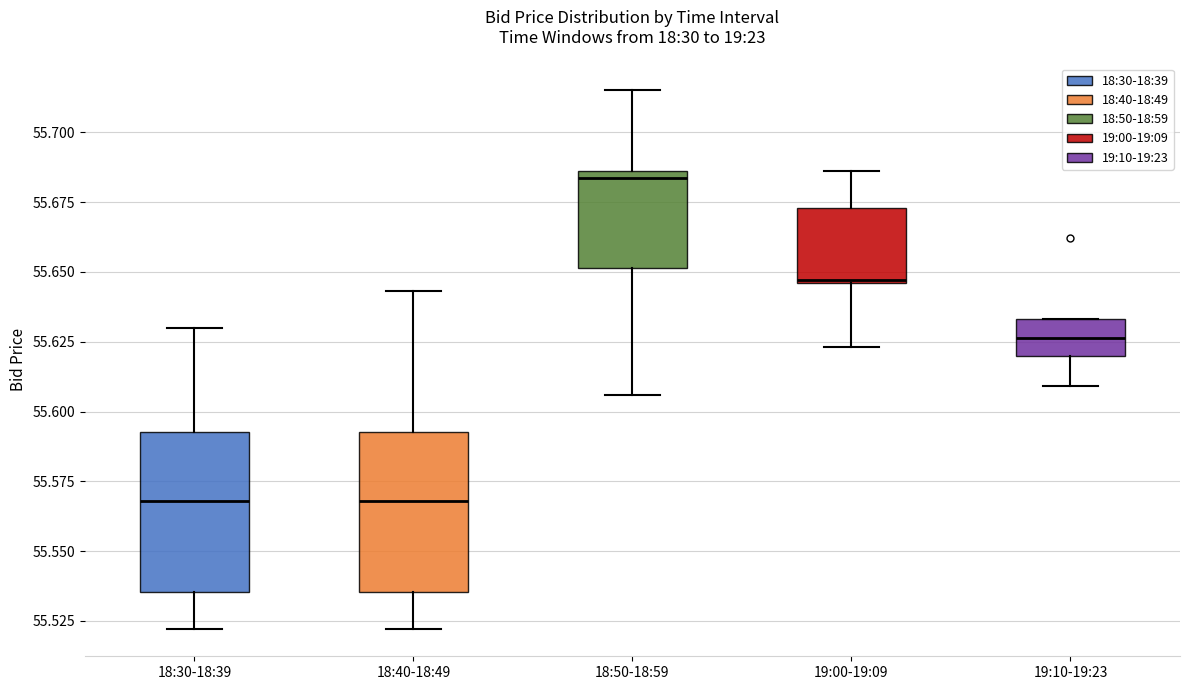

Where is the lower edge of the box for 19:10-19:23 on the y-axis? The values are not printed on the chart, so give them approximately, as read against the axis.

55.620